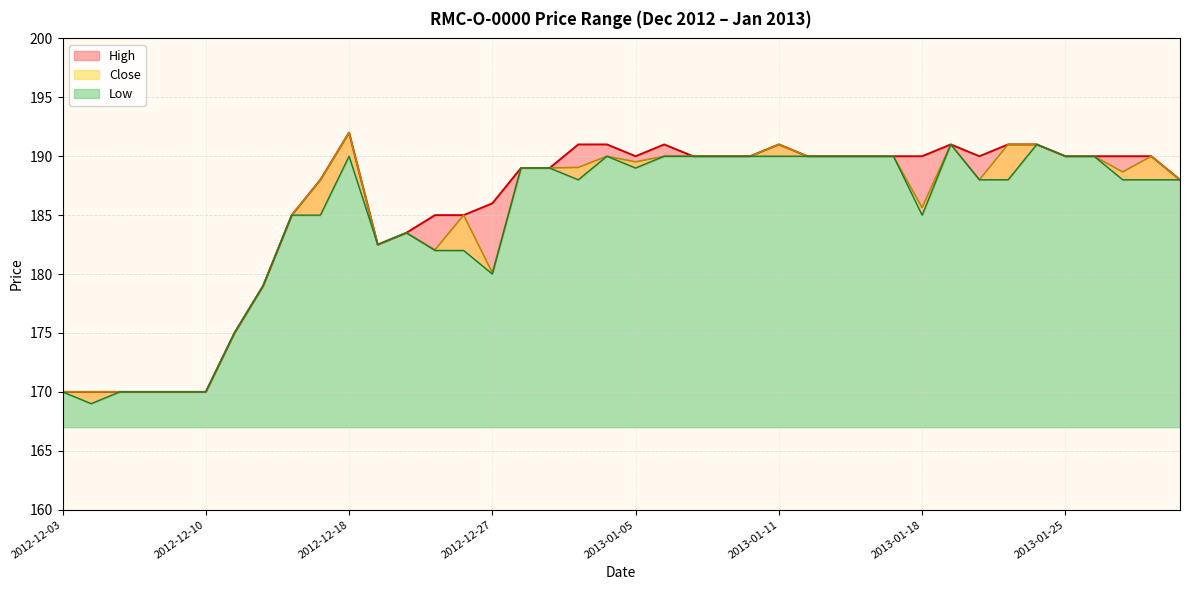

True or false: High has a value of 188.0 at 2013-01-31.

True